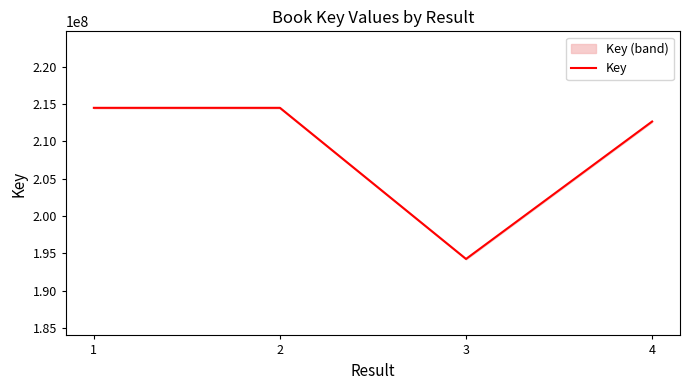

How many values are below 214484057?

2